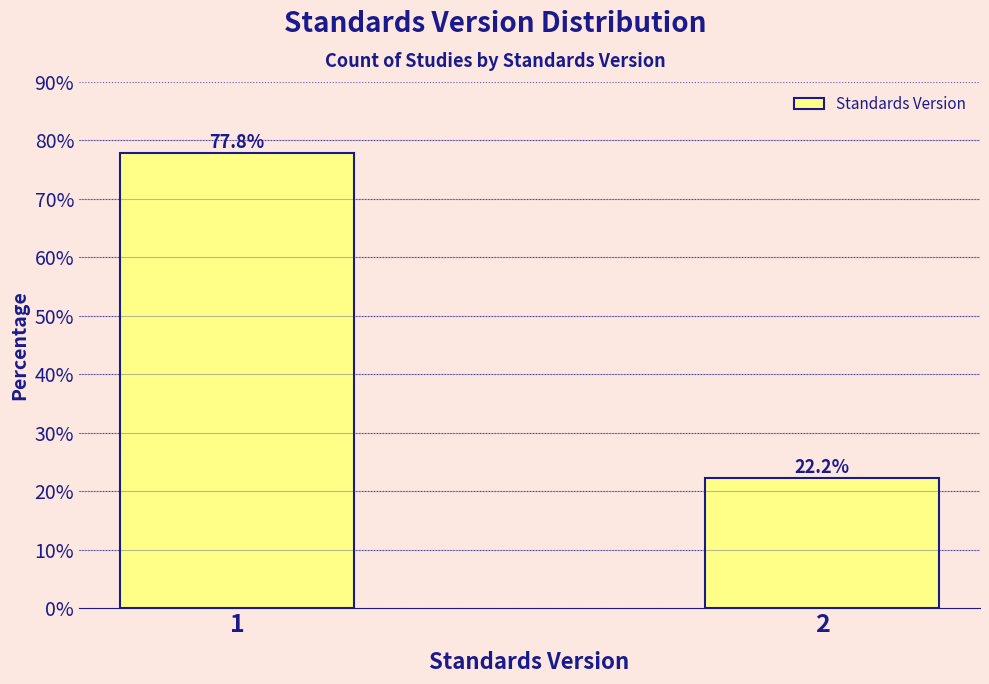

Reading left to right, transcribe all the data shown in this chart.

1=77.8	2=22.2